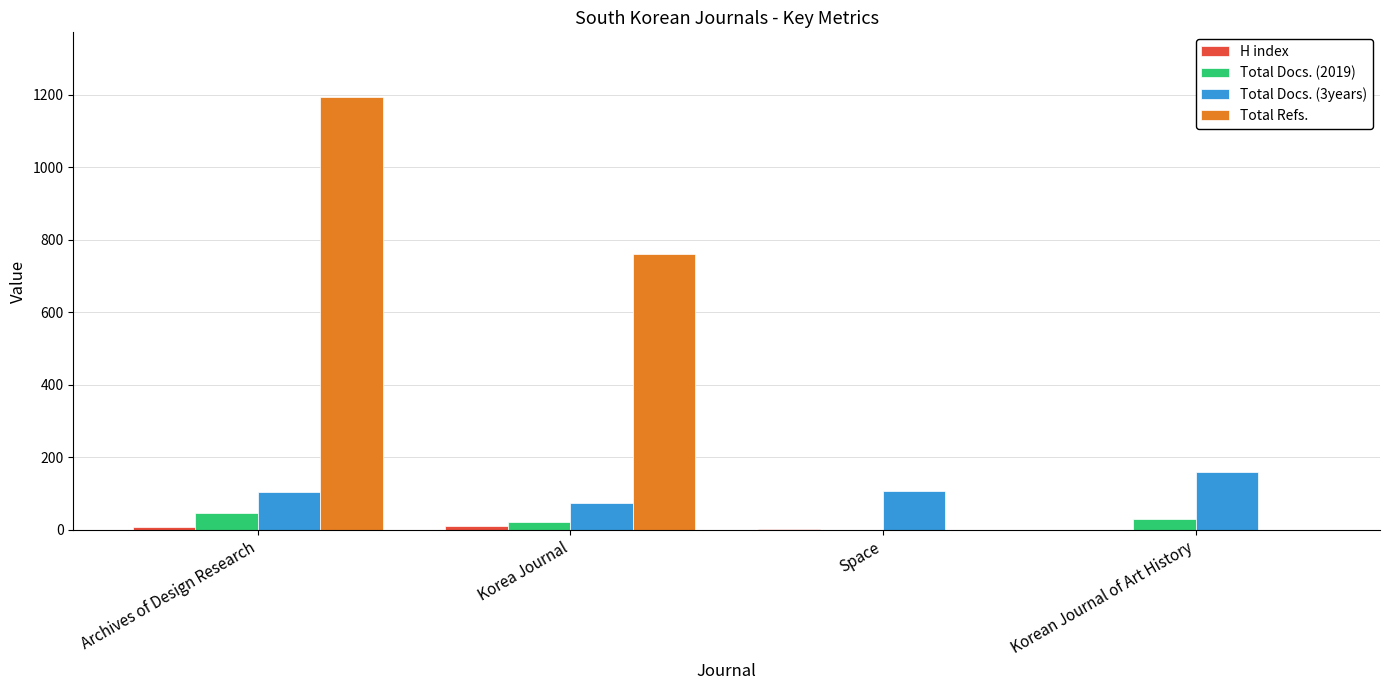

Does the chart contain stacked bars?

No